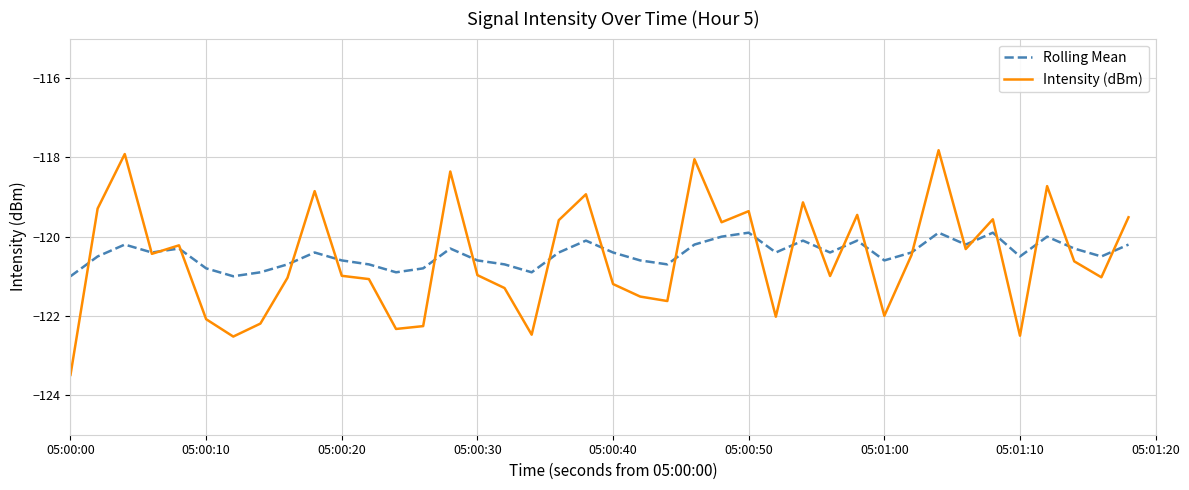

What is the maximum value for Intensity (dBm)?

-117.8